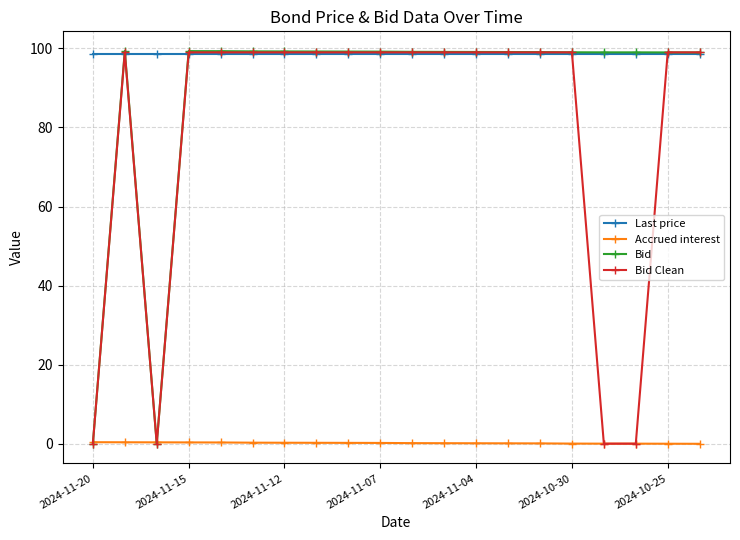

True or false: Accrued interest and Last price intersect in this chart.

False